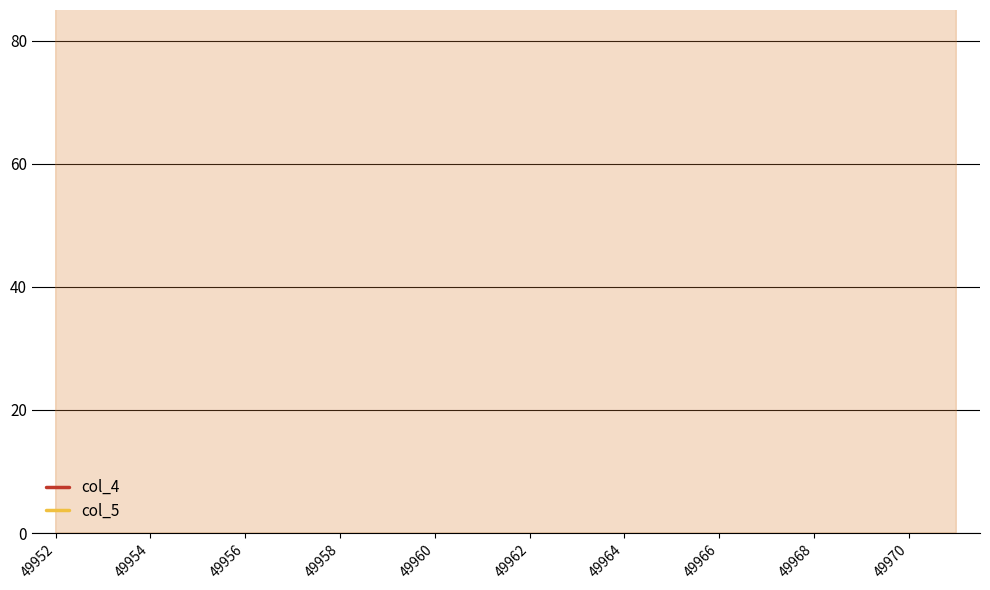

True or false: col_4 and col_5 cross at least once.

False